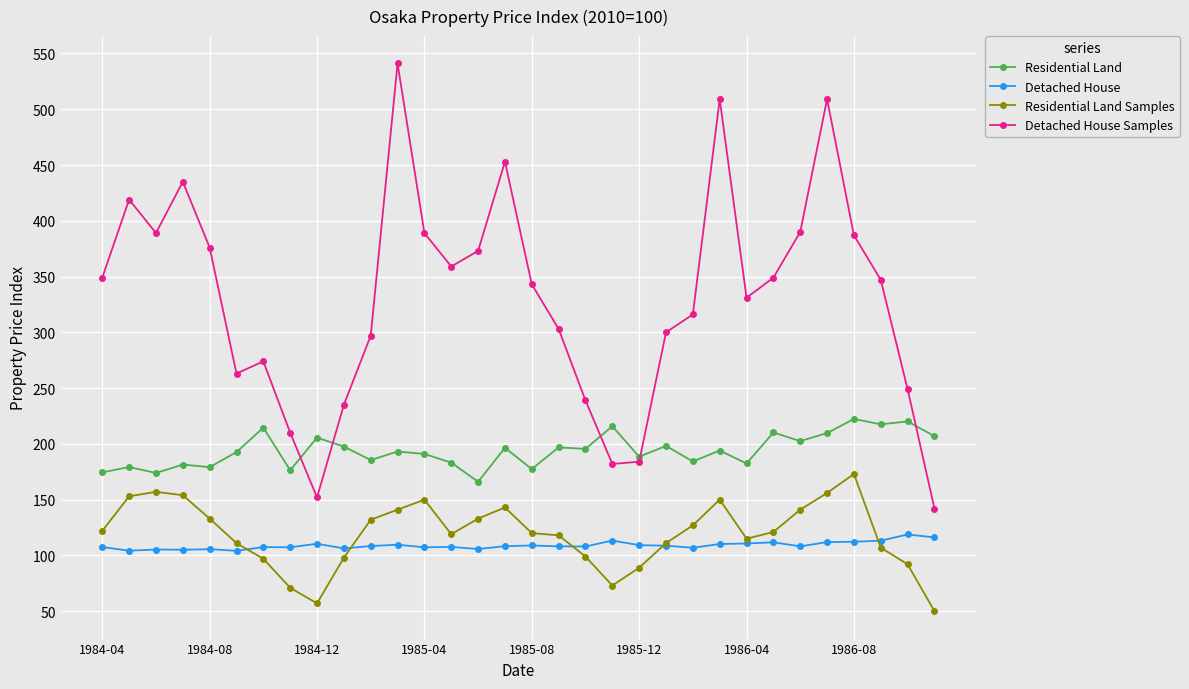

True or false: Residential Land Samples and Residential Land cross at least once.

False